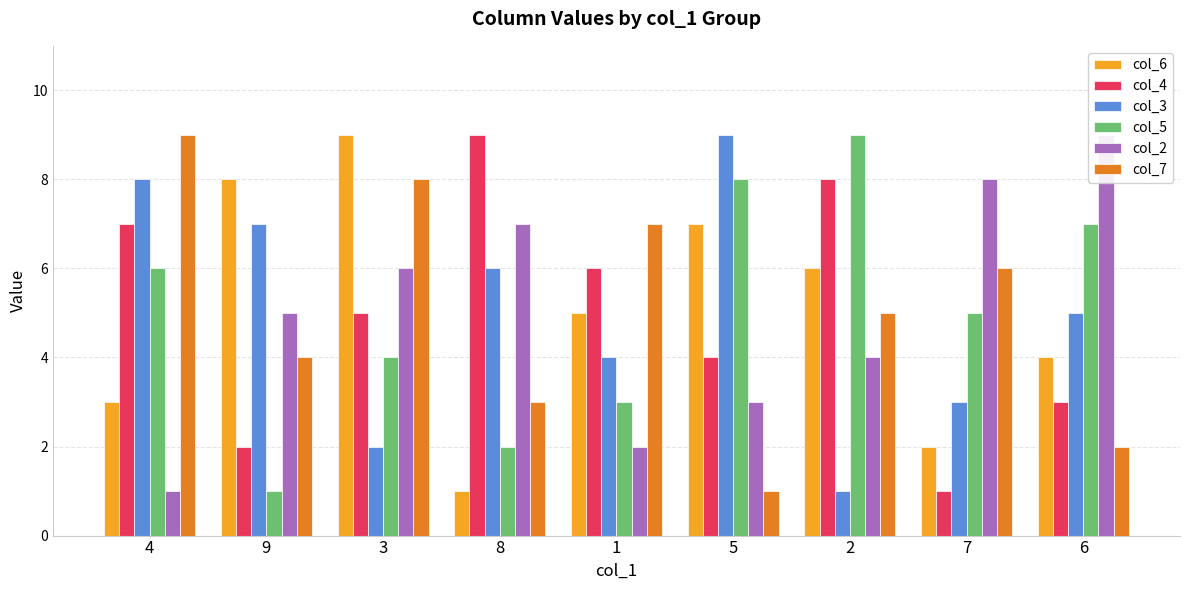

List the series in order of their peak value, highest first.

col_6, col_4, col_3, col_5, col_2, col_7